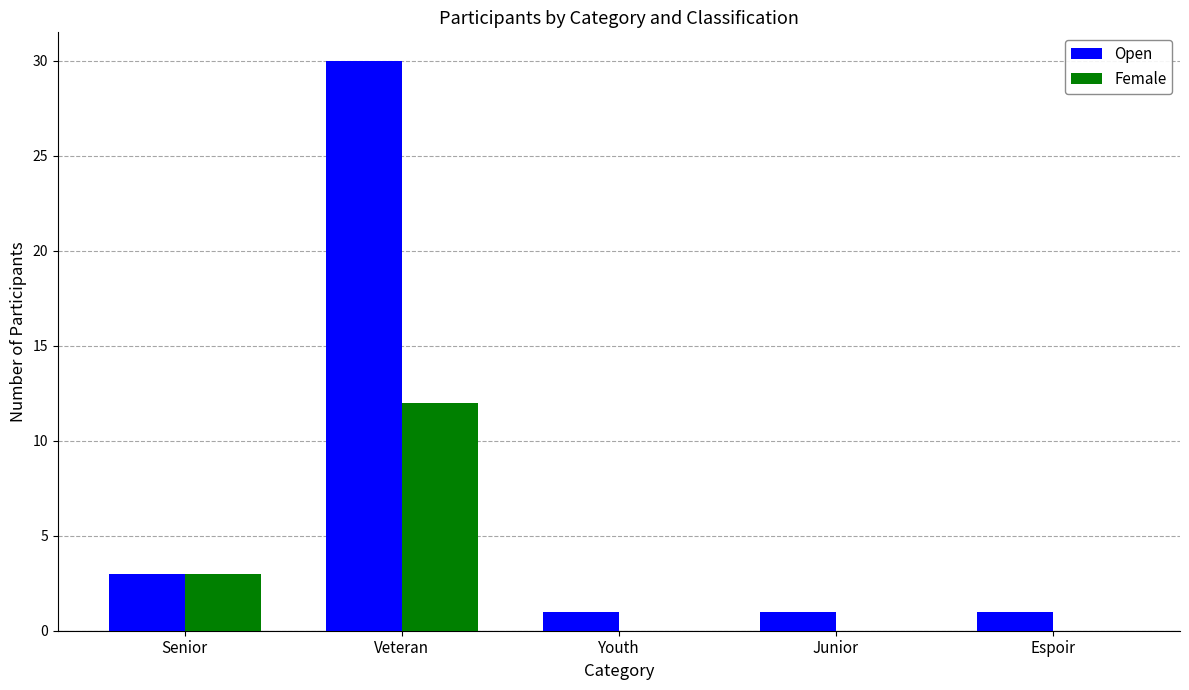

How many data points does each series have?

5